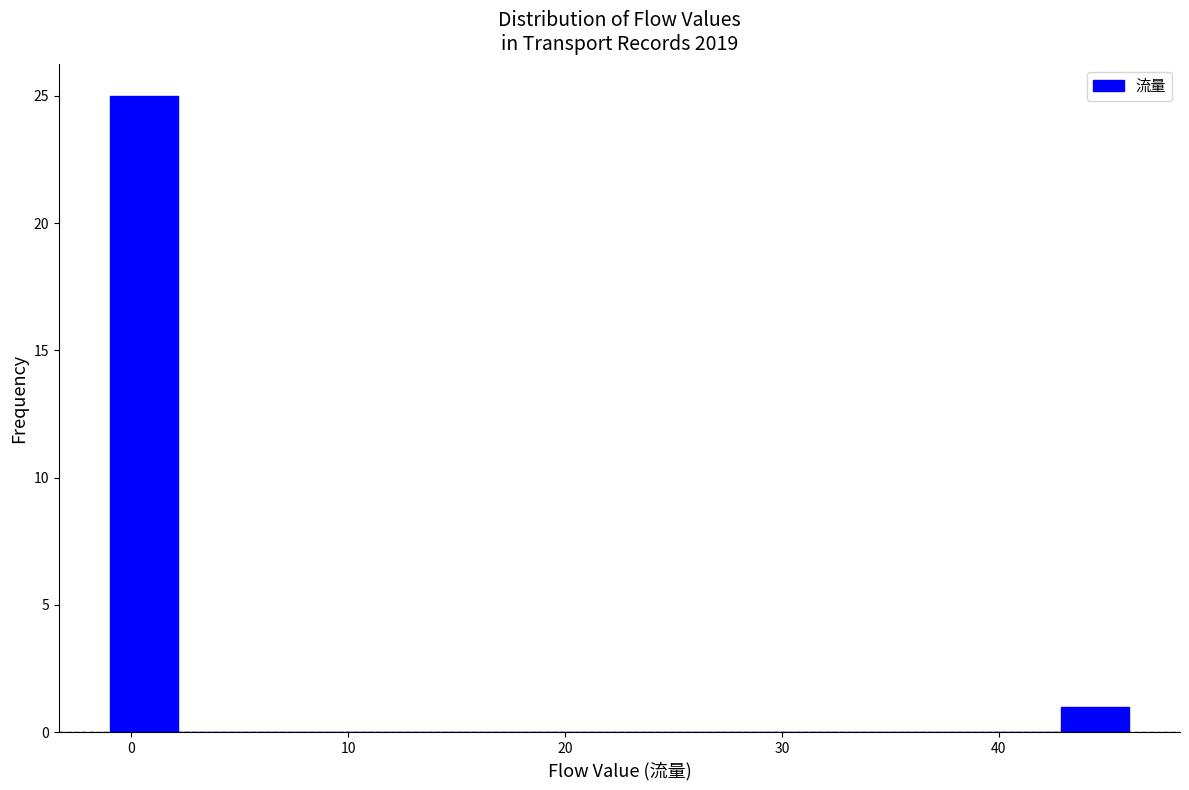

Around what value on the x-axis is the tallest bar? Give the approximate position of its centre, as read against the axis.

1